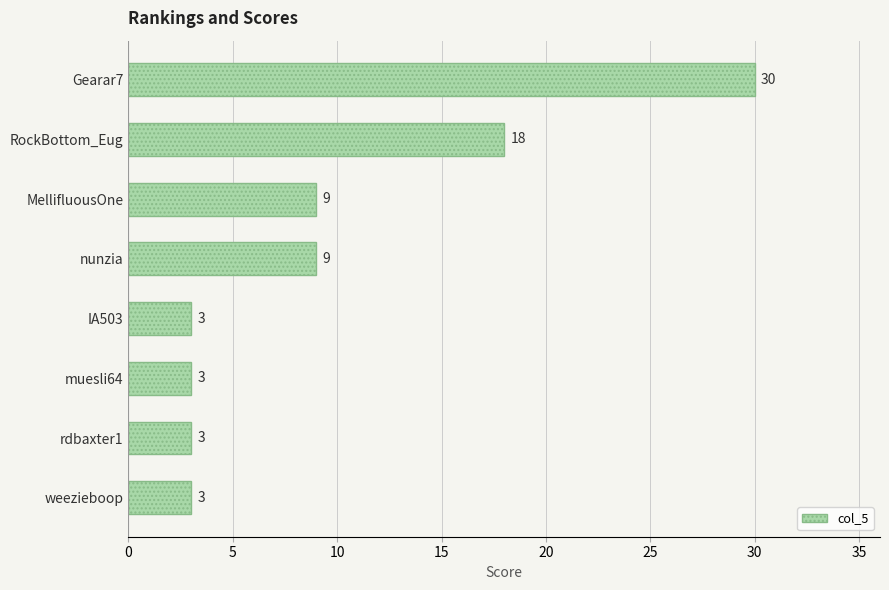

What is the maximum value shown in the chart?

30